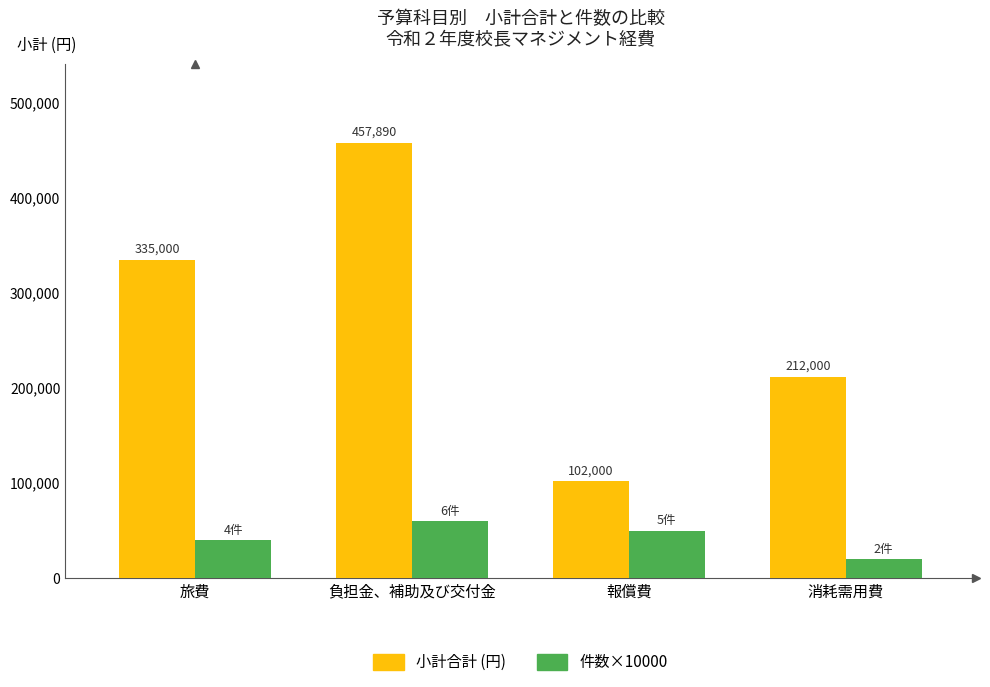

What is the smallest value displayed?

20000